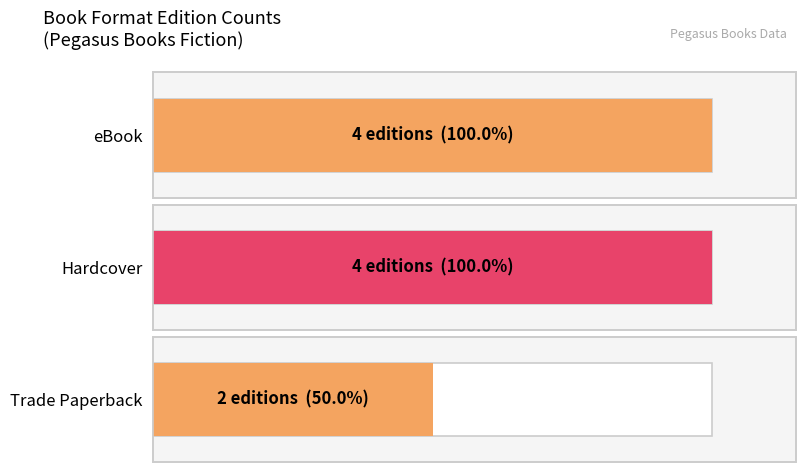

What is the change in value from eBook to Trade Paperback?

-2